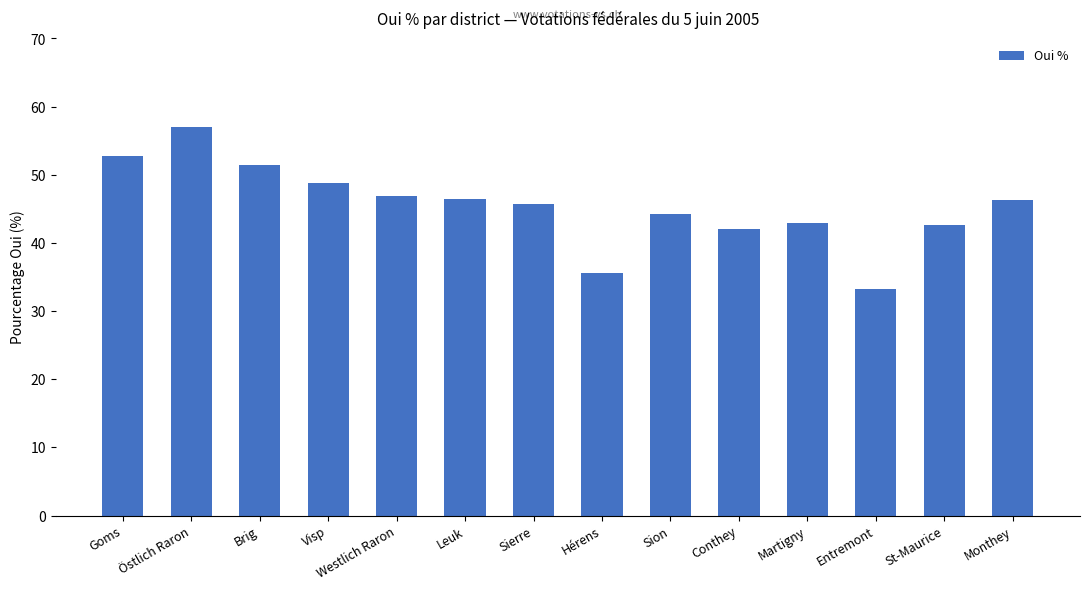

What is the change in value from Visp to Monthey?

-2.6